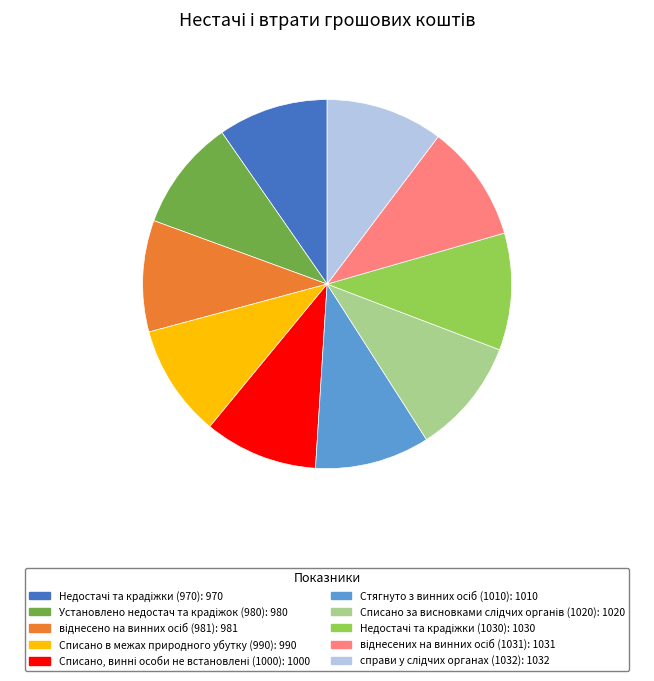

Is there any slice that represents more than half of the pie?

No